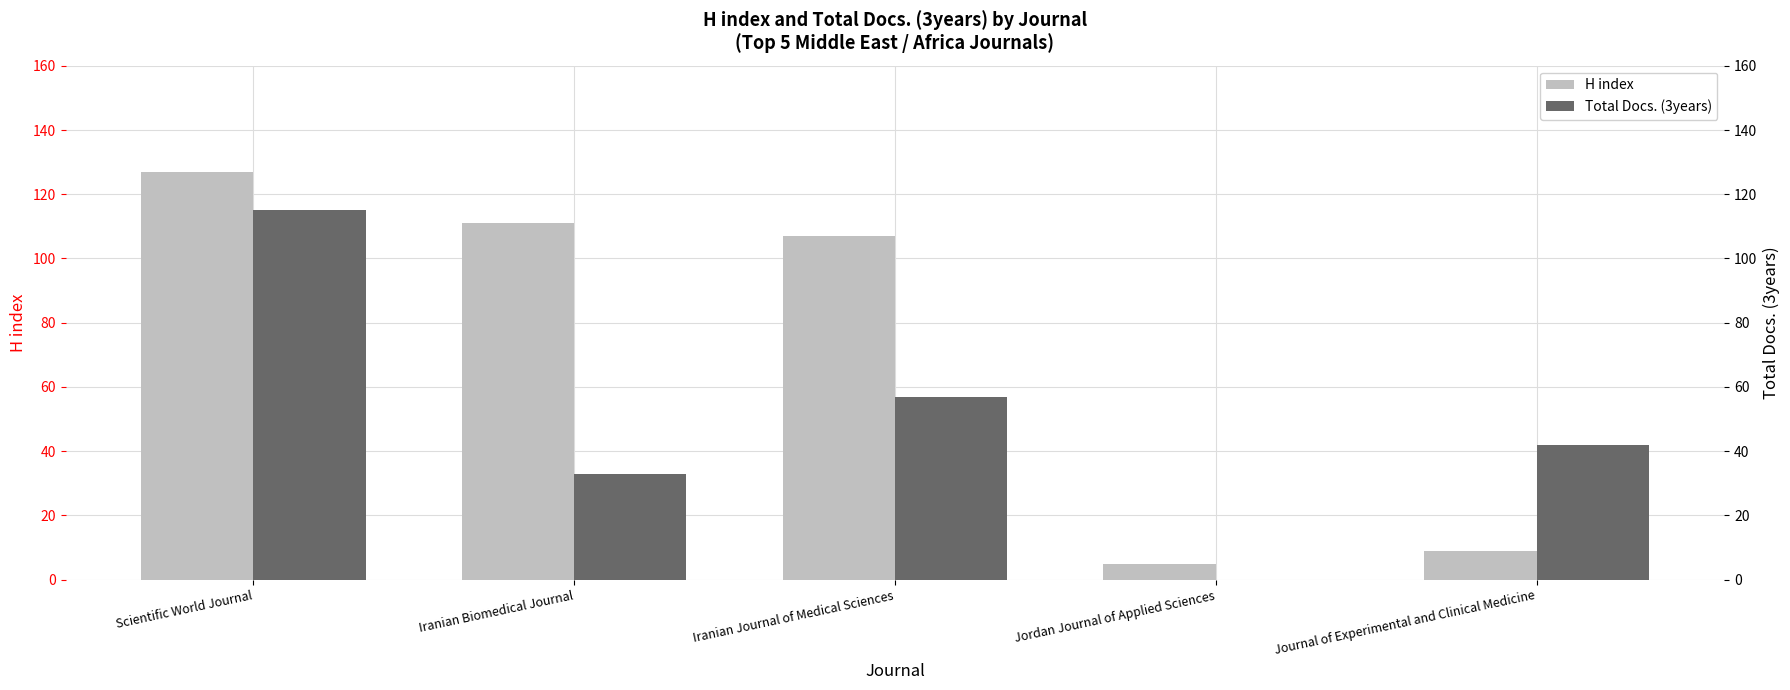

What is the total value across all series at Journal of Experimental and Clinical Medicine?

51